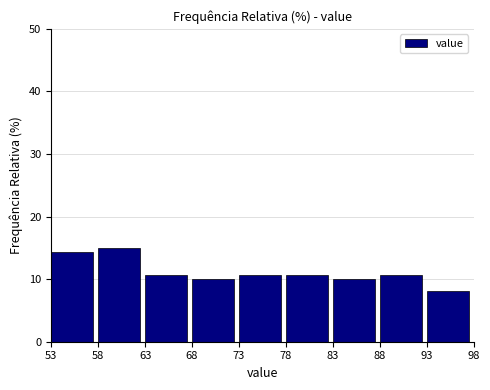

Reading left to right, transcribe this chart: for each bar, give the range it covers on the x-axis and its height. The values are not printed on the chart, so give them approximately, as read against the axis.

53 to 58: 14
58 to 63: 15
63 to 68: 11
68 to 73: 10
73 to 78: 11
78 to 83: 11
83 to 88: 10
88 to 93: 11
93 to 98: 8